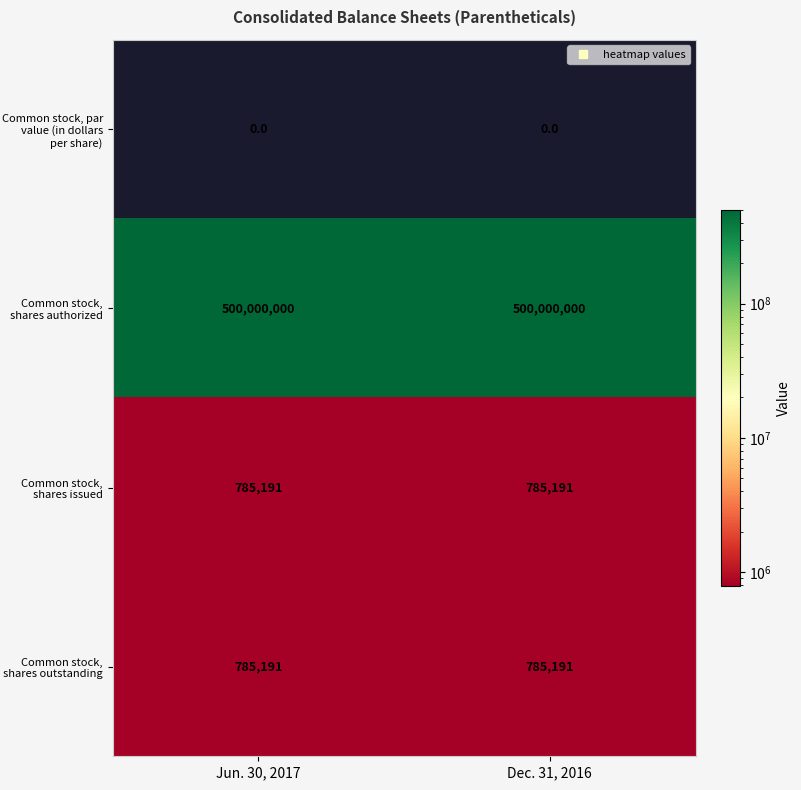

What is the sum of all Common stock, shares authorized values?

1000000000